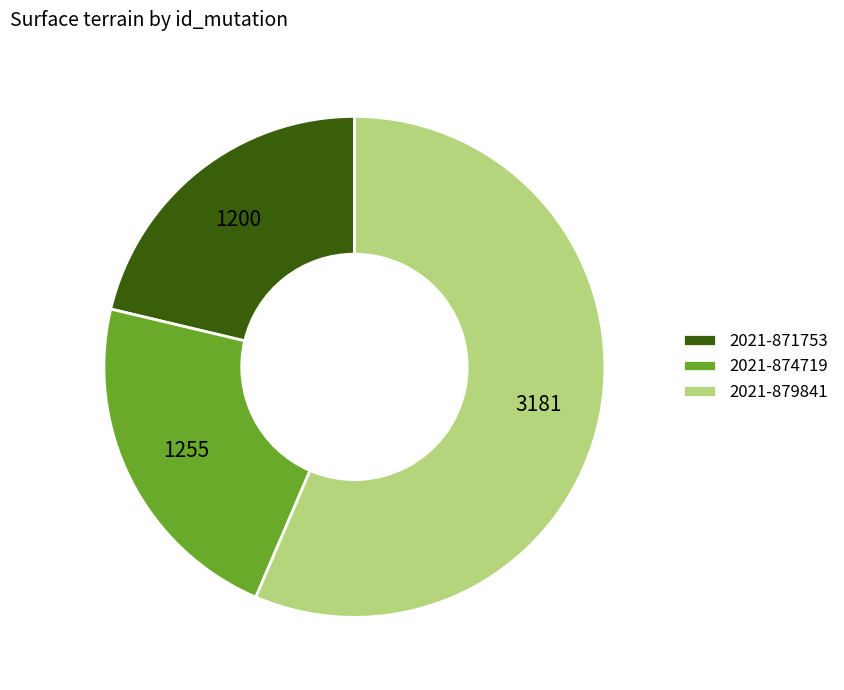

Is there a majority slice in this chart?

Yes